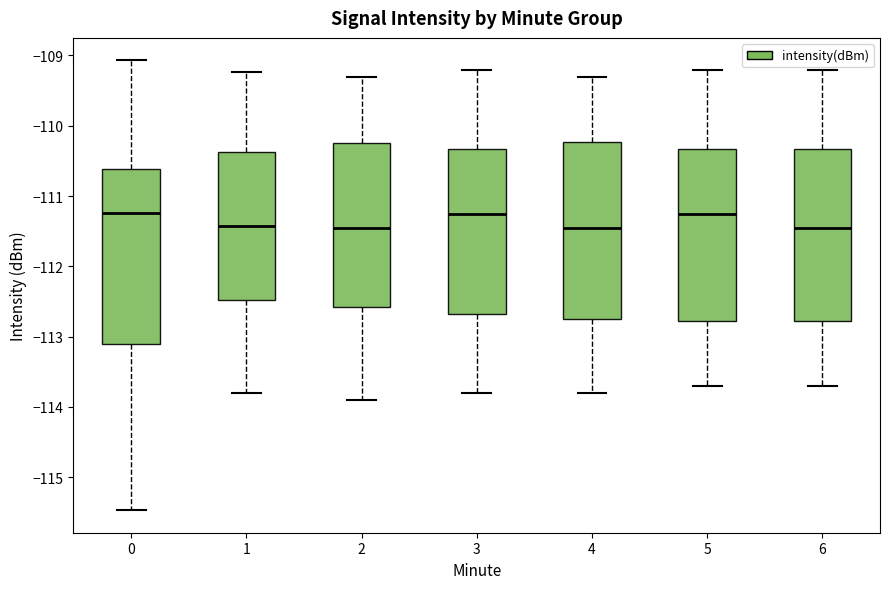

Reading left to right, read every box against the y-axis: the position of its median line, the range the box covers, and the ends of its whiskers. The values are not printed on the chart, so give them approximately, as read against the axis.

0: median -111.2, box -113.1 to -110.6, whiskers -115.5 to -109.1
1: median -111.4, box -112.5 to -110.4, whiskers -113.8 to -109.2
2: median -111.4, box -112.6 to -110.2, whiskers -113.9 to -109.3
3: median -111.2, box -112.7 to -110.3, whiskers -113.8 to -109.2
4: median -111.4, box -112.7 to -110.2, whiskers -113.8 to -109.3
5: median -111.2, box -112.8 to -110.3, whiskers -113.7 to -109.2
6: median -111.4, box -112.8 to -110.3, whiskers -113.7 to -109.2